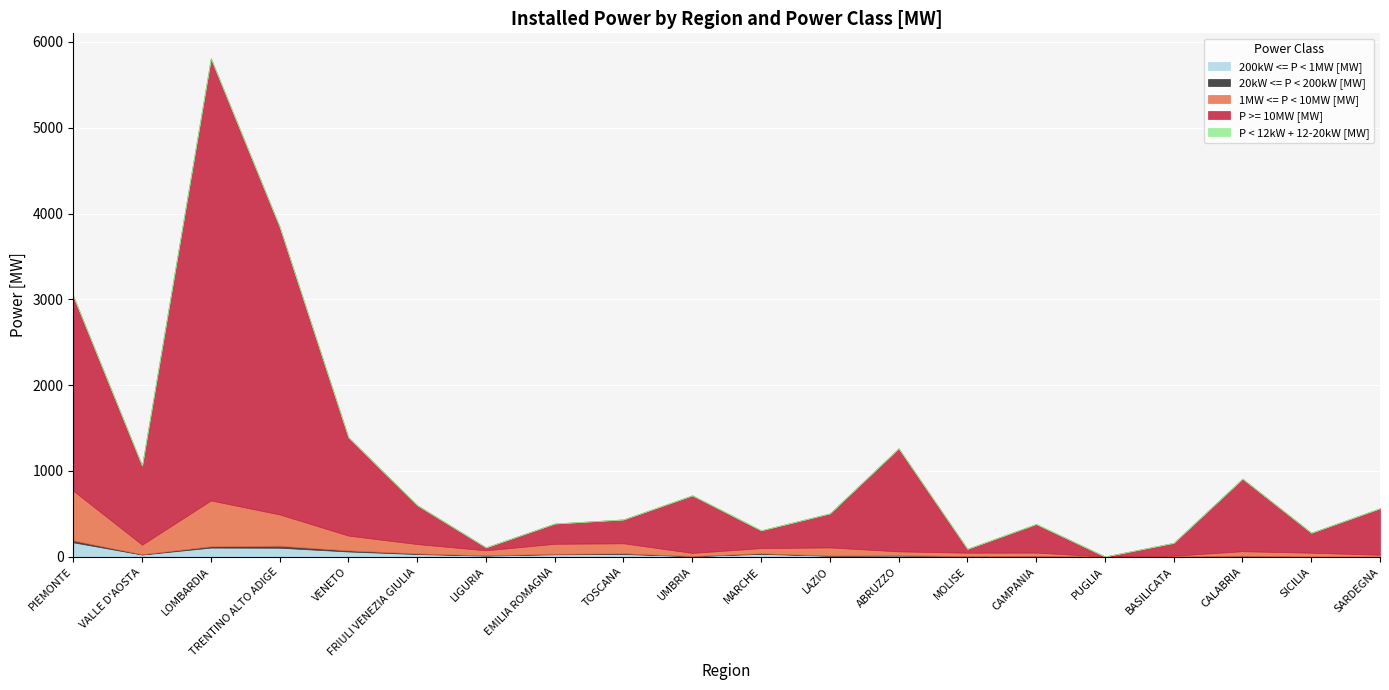

What is the average value of the 1MW <= P < 10MW [MW] series?

130.7